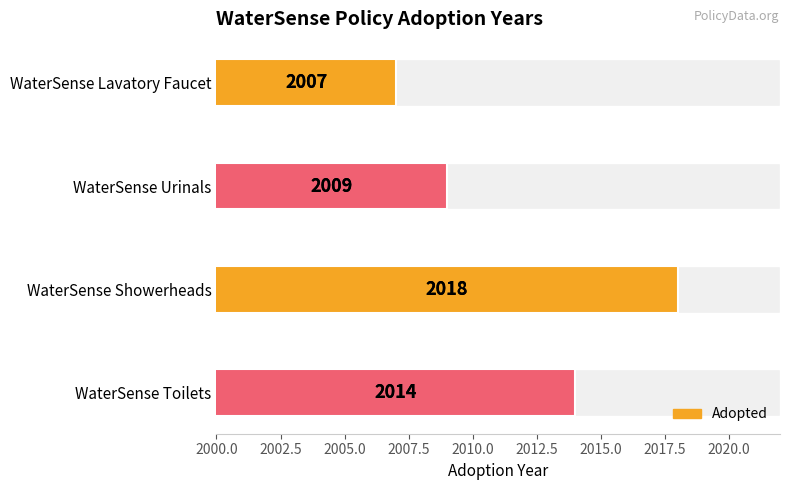

Reading left to right, list all the values displayed in this chart.

2007	2009	2018	2014